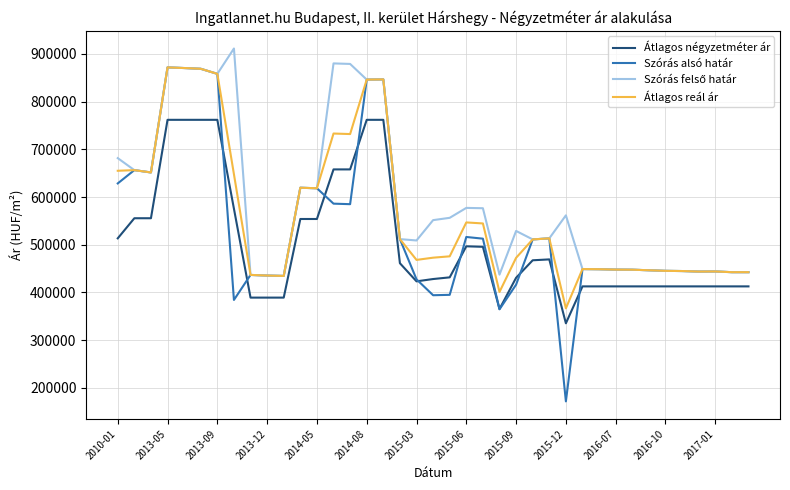

What is the maximum value shown in the chart?

911432